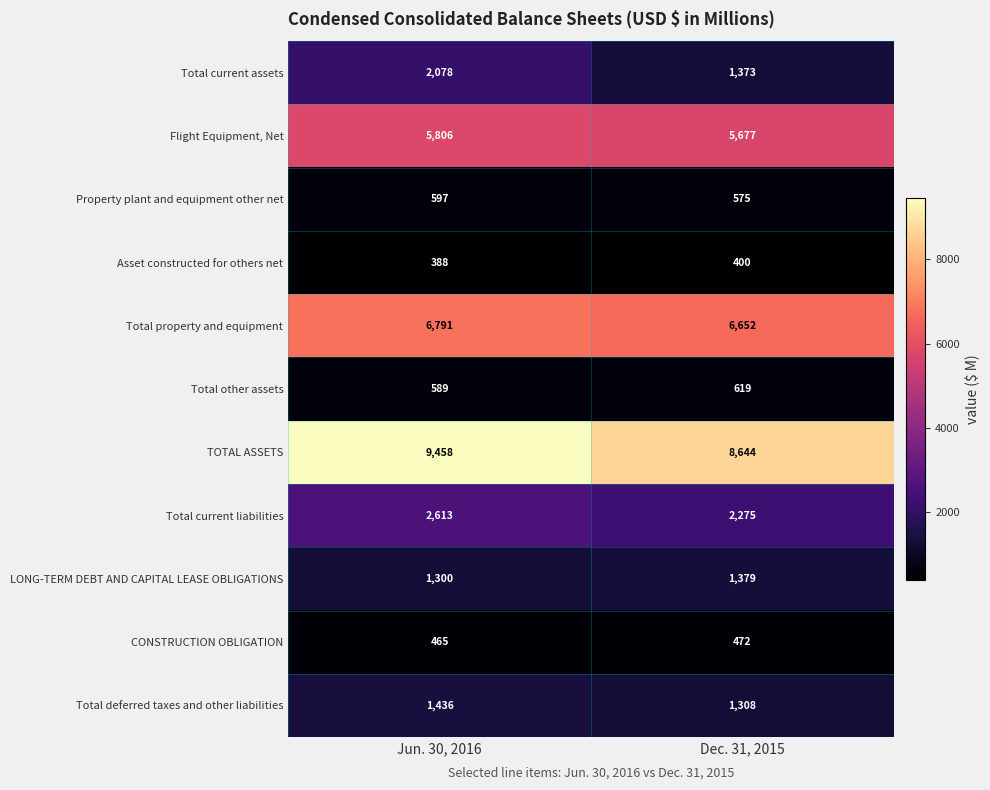

What is the total value across all series at Jun. 30, 2016?

31521